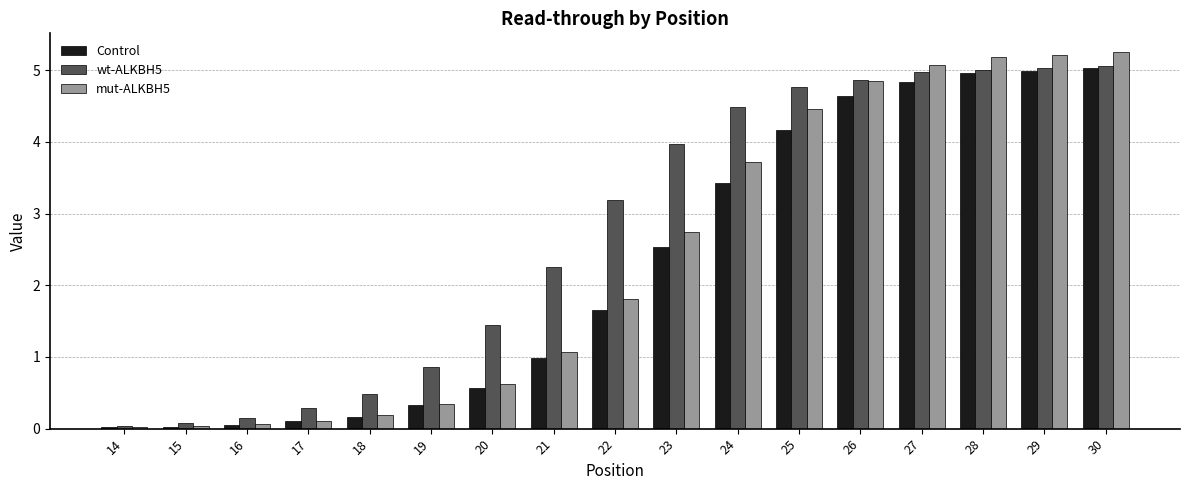

What is the total value across all series at 20?

2.6